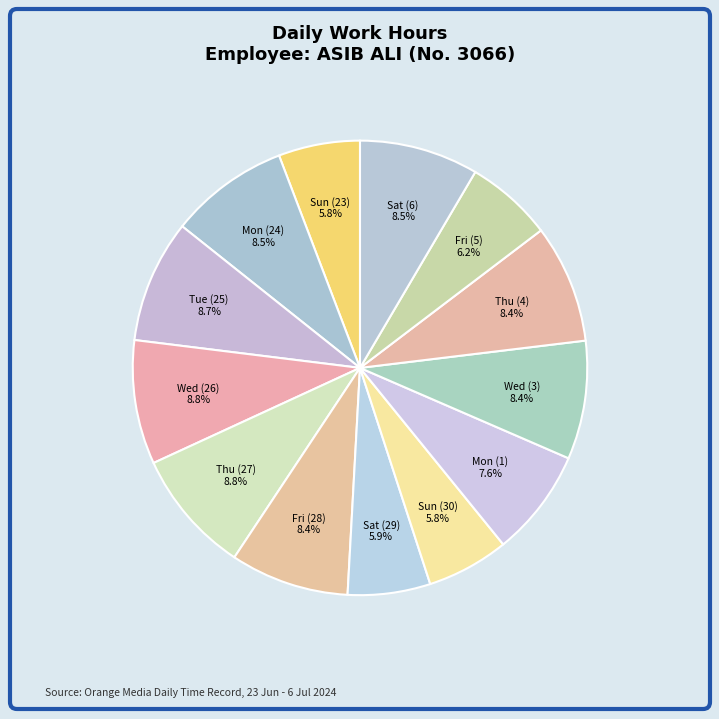

Count the number of slices in the pie.

13